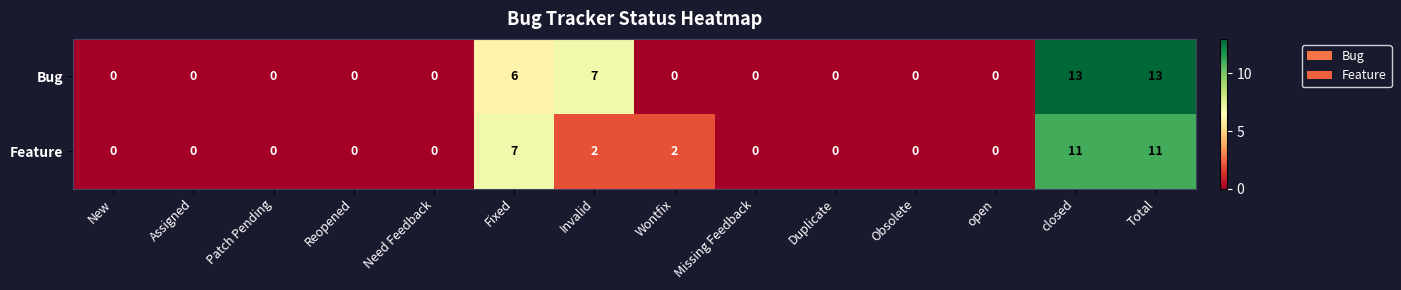

What is the maximum value shown in the chart?

13